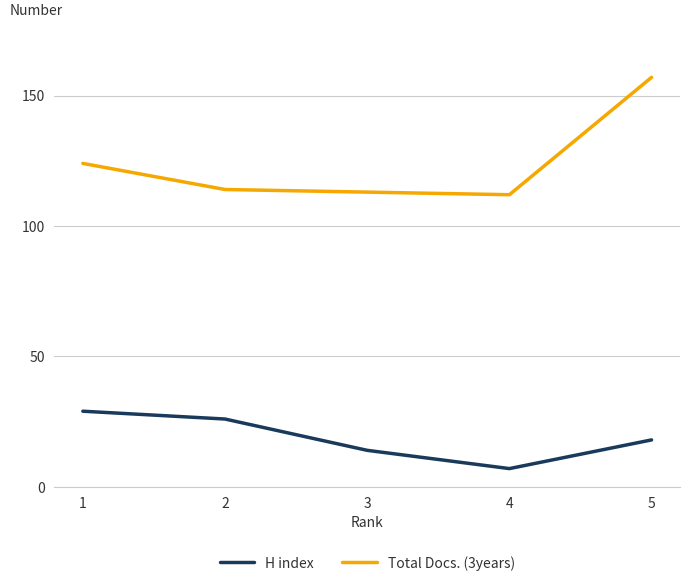

True or false: Total Docs. (3years) and H index cross at least once.

False